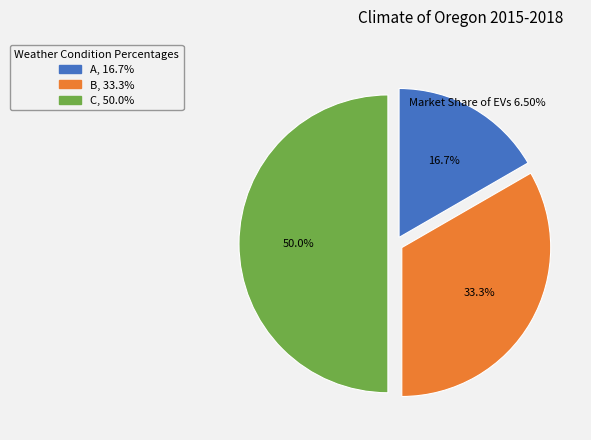

What percentage do A and C together represent?

66.7%